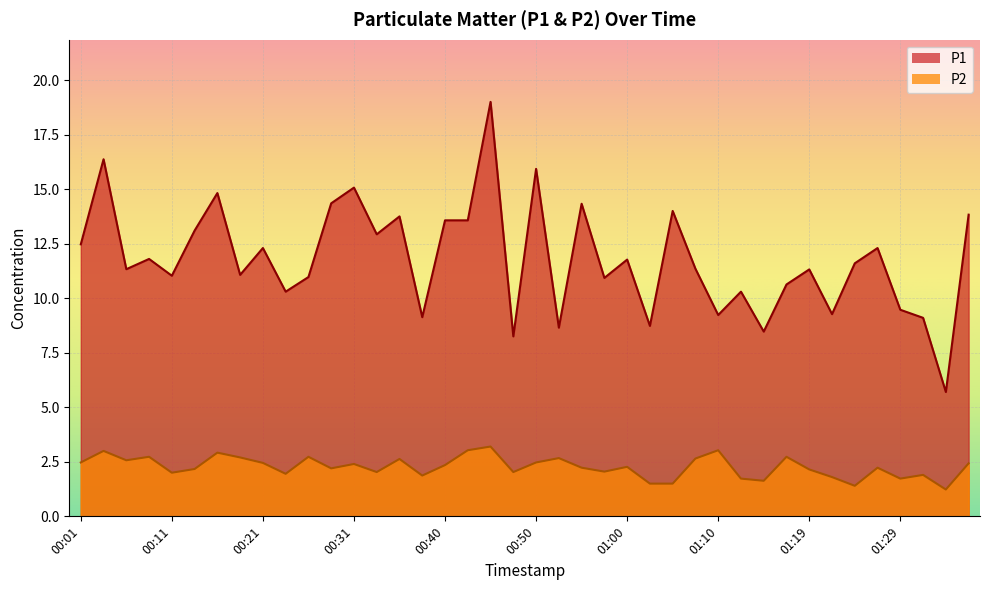

What are all the series names shown in the legend?

P1, P2